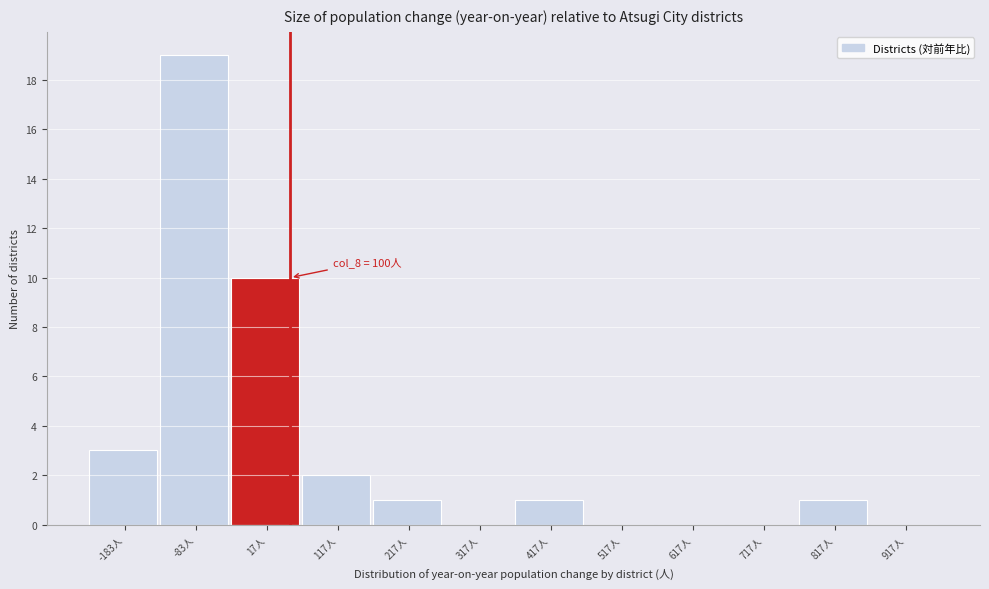

Between -83人 and 217人, which is larger?

-83人